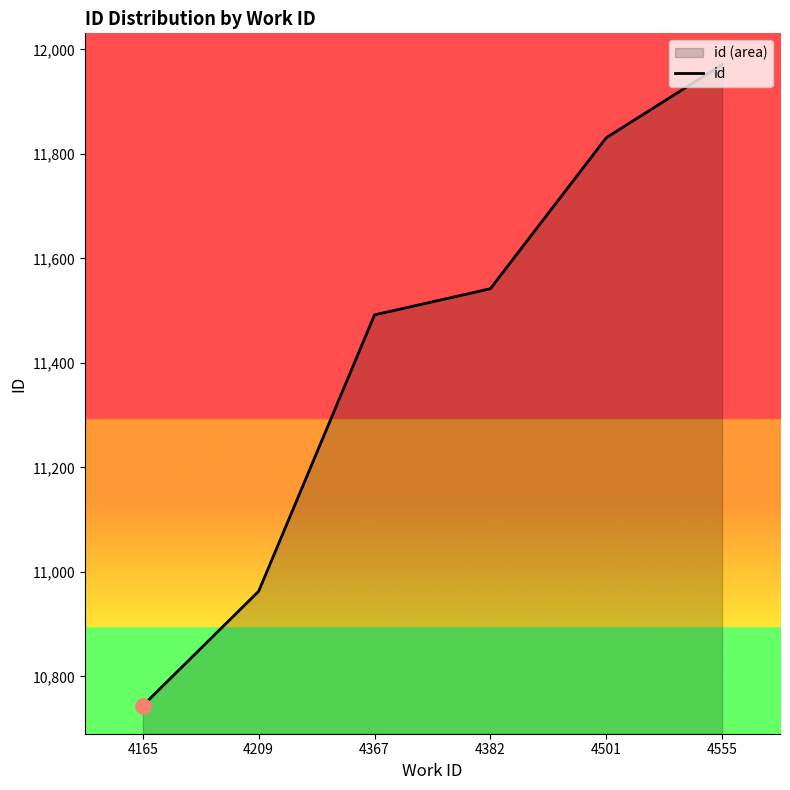

Approximately how many times larger is the value at 4165 compared to 4367?

0.9